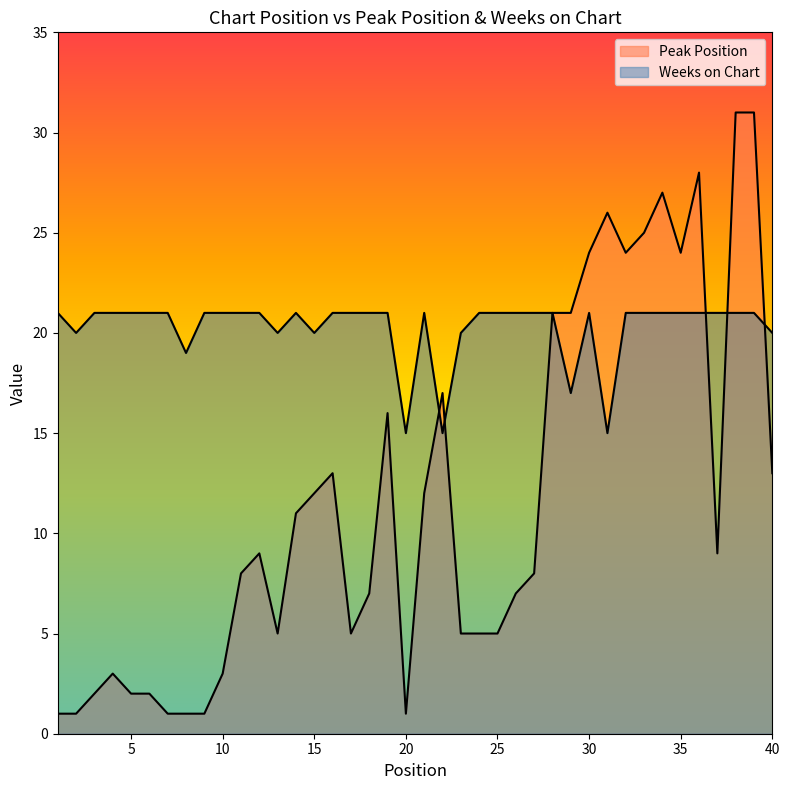

Reading left to right, extract all data points from this chart.

Peak Position: 1=1	2=1	3=2	4=3	5=2	6=2	7=1	8=1	9=1	10=3	11=8	12=9	13=5	14=11	15=12	16=13	17=5	18=7	19=16	20=1	21=12	22=17	23=5	24=5	25=5	26=7	27=8	28=21	29=21	30=24	31=26	32=24	33=25	34=27	35=24	36=28	37=9	38=31	39=31	40=13
Weeks on Chart: 1=21	2=20	3=21	4=21	5=21	6=21	7=21	8=19	9=21	10=21	11=21	12=21	13=20	14=21	15=20	16=21	17=21	18=21	19=21	20=15	21=21	22=15	23=20	24=21	25=21	26=21	27=21	28=21	29=17	30=21	31=15	32=21	33=21	34=21	35=21	36=21	37=21	38=21	39=21	40=20